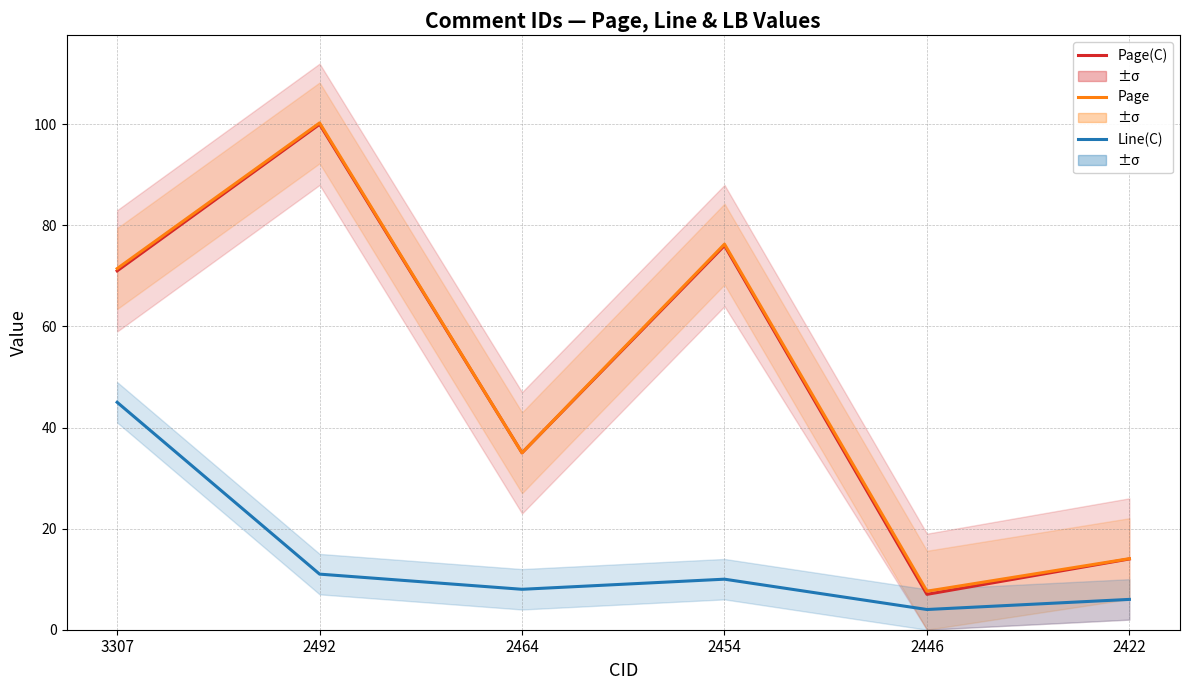

Count the number of data series in this chart.

3